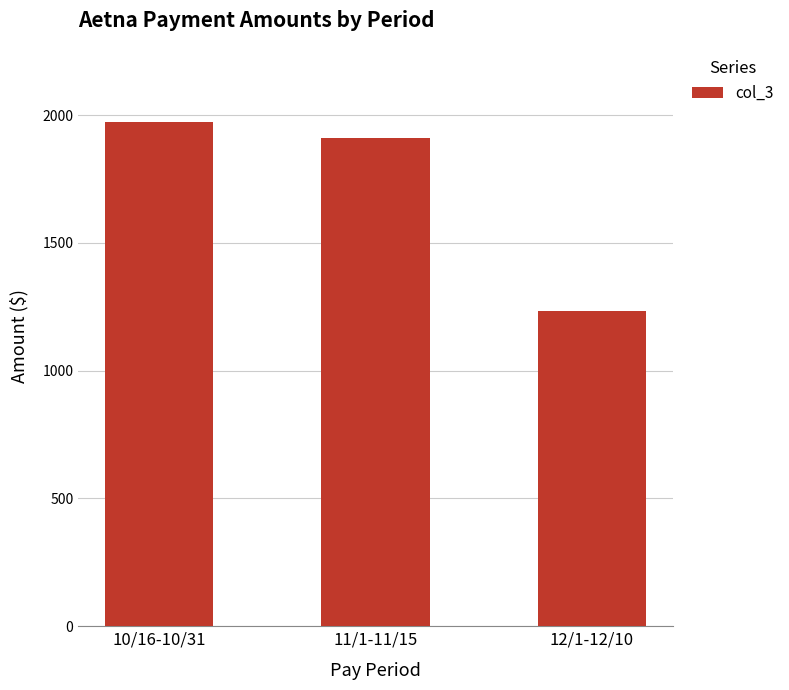

What is the label of the 2nd bar from the left?

11/1-11/15